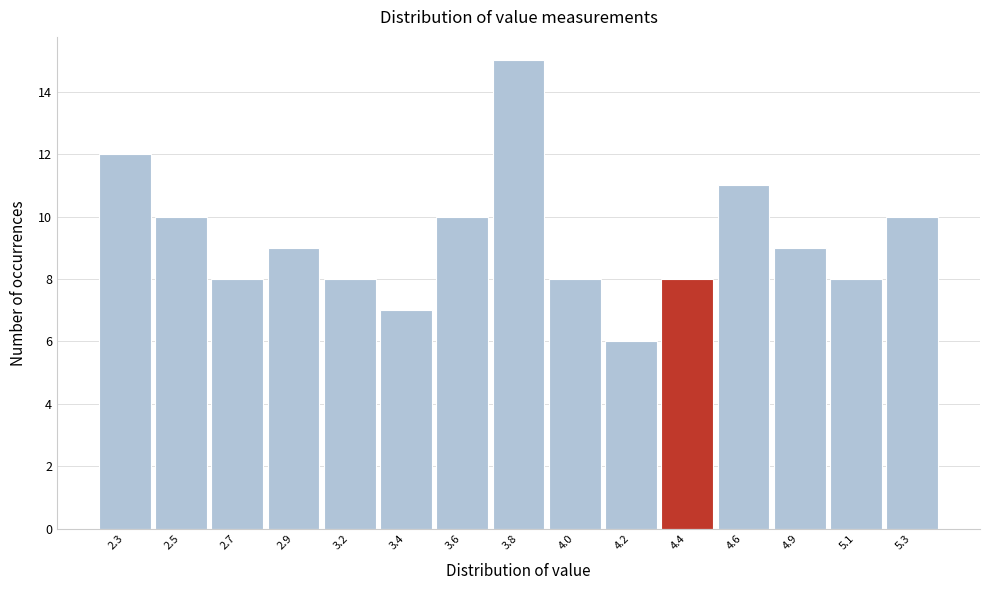

Reading right to left, what are all the values shown in this chart?

5.3=10	5.1=8	4.9=9	4.6=11	4.4=8	4.2=6	4.0=8	3.8=15	3.6=10	3.4=7	3.2=8	2.9=9	2.7=8	2.5=10	2.3=12